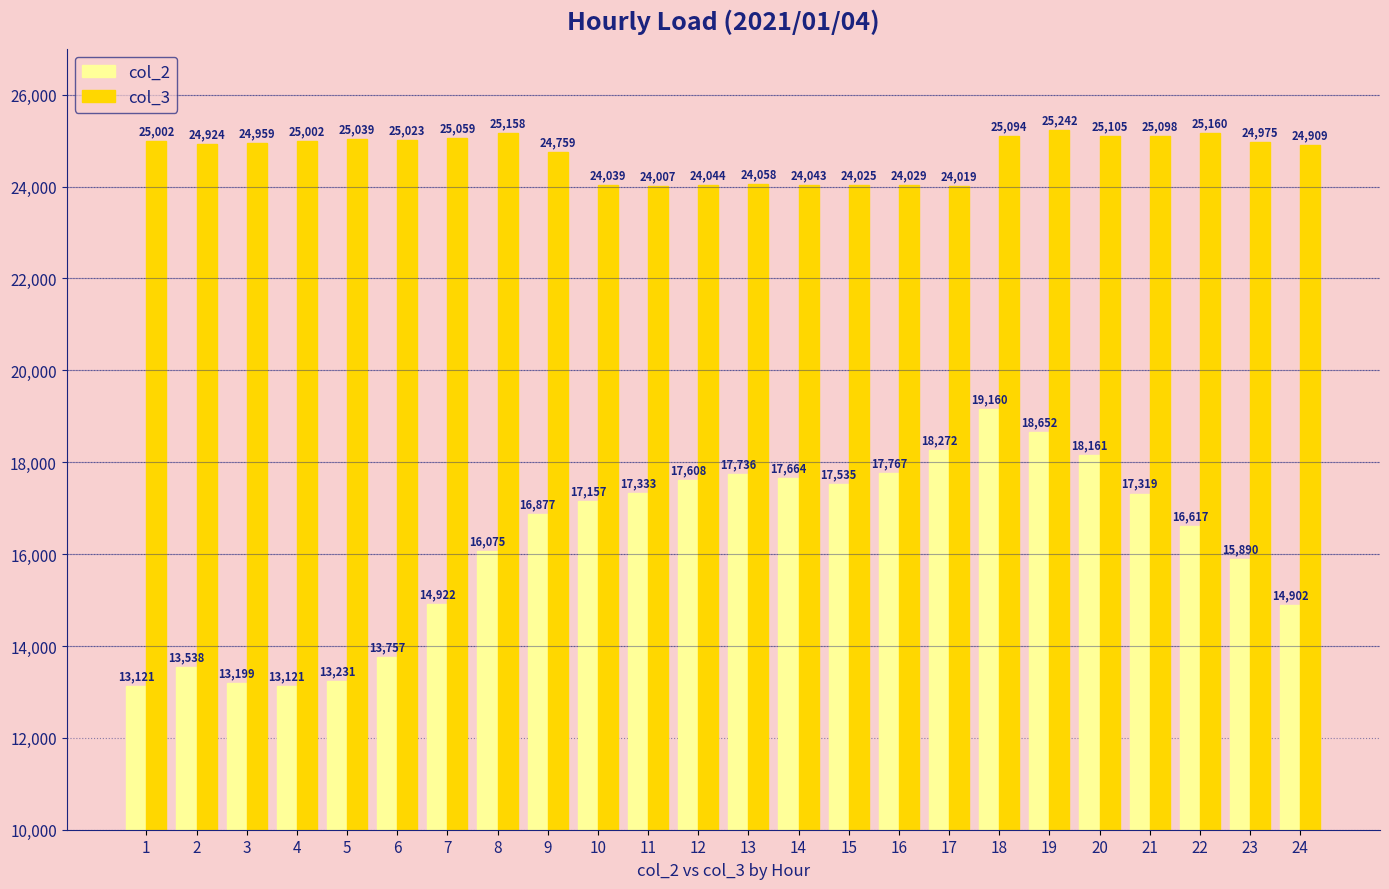

What is the greatest value displayed?

25242